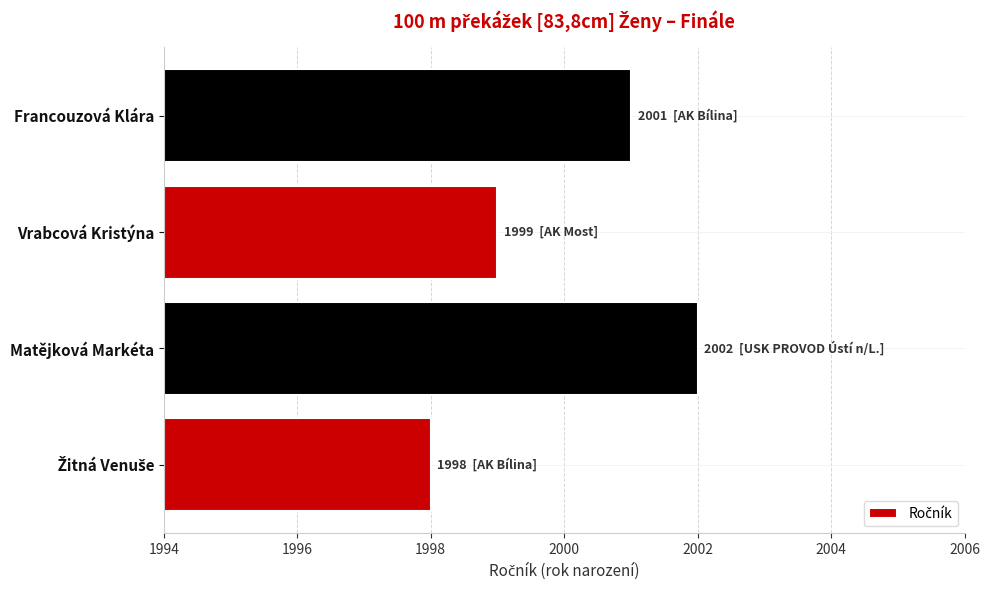

What is the average value?

2000